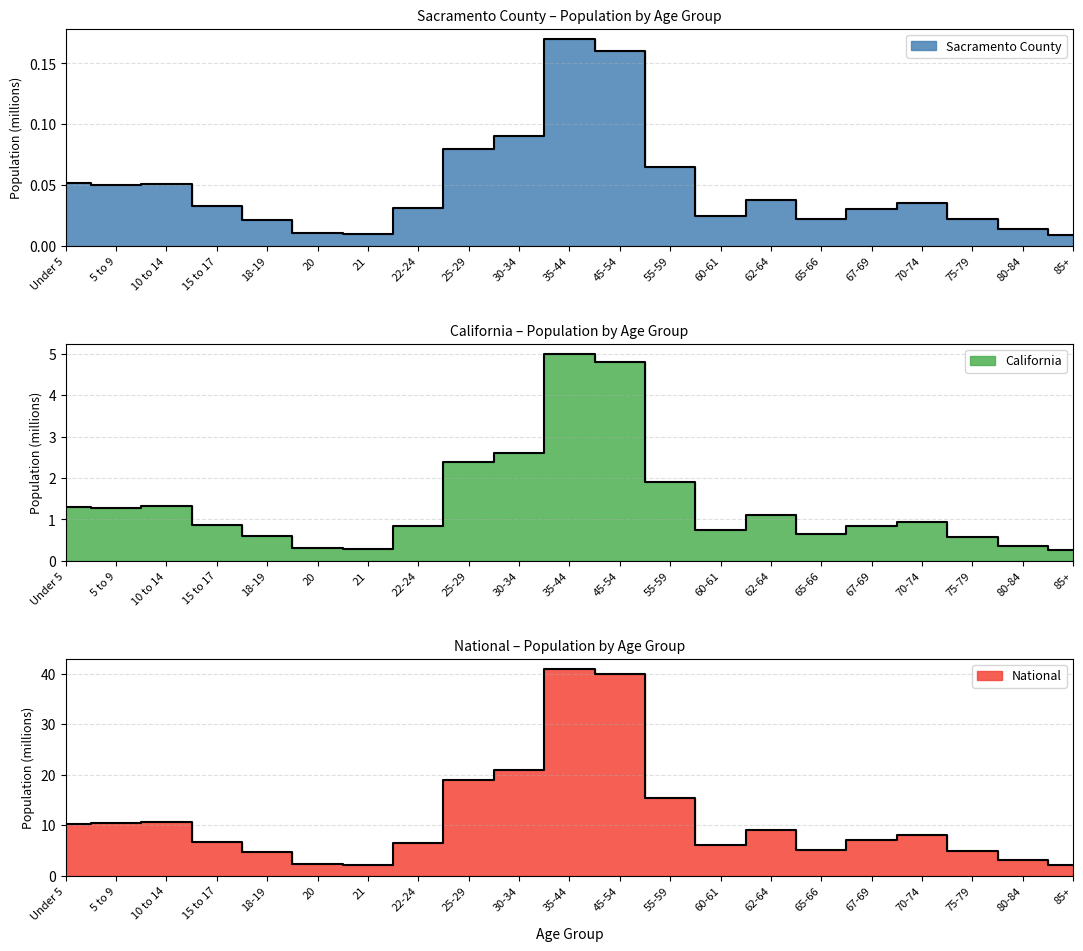

Count the number of categories in the chart.

21